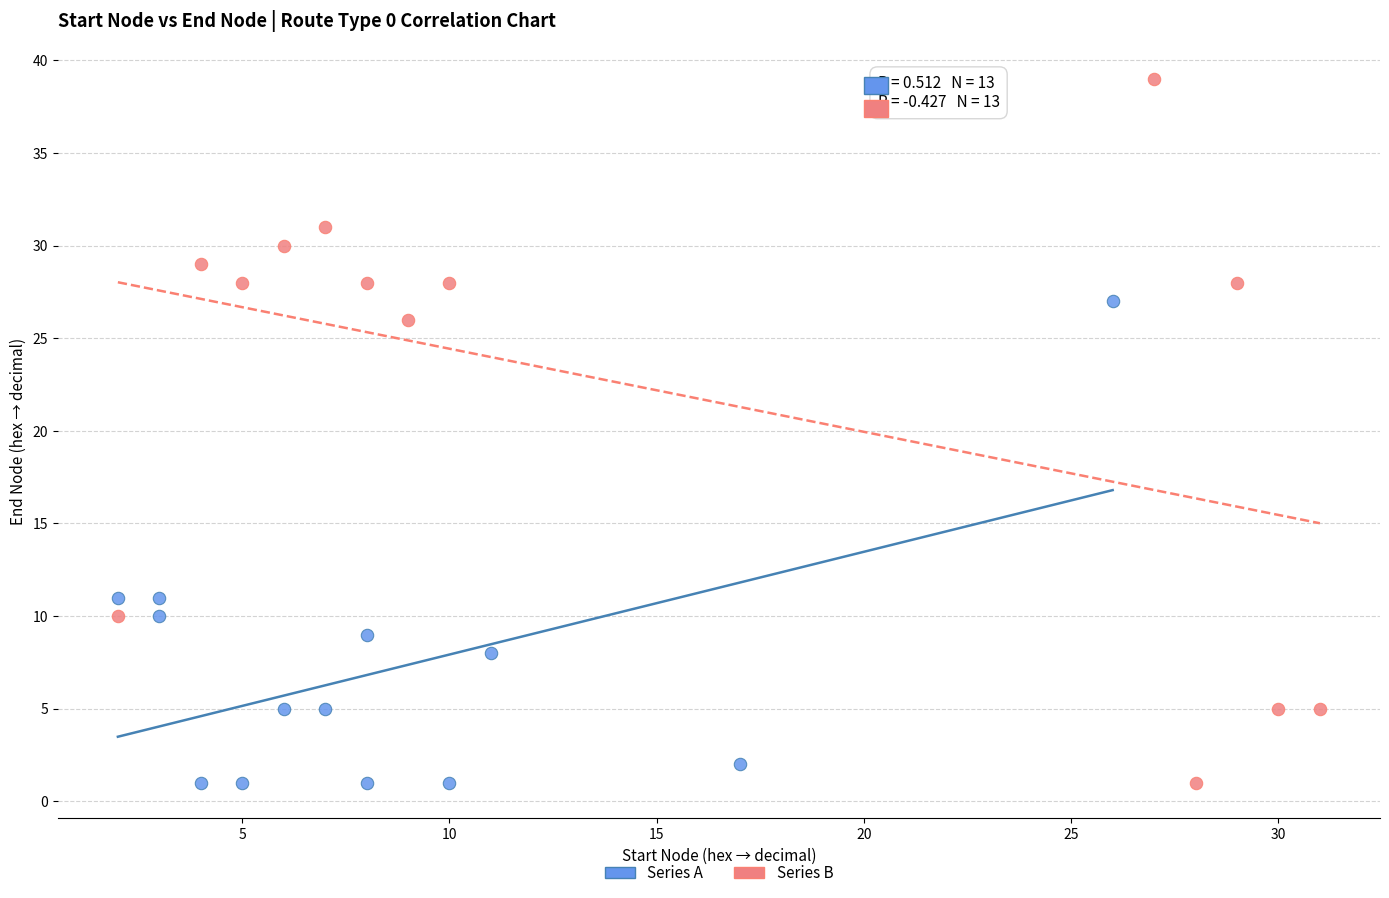

Which series contains the highest Y value?

Series B